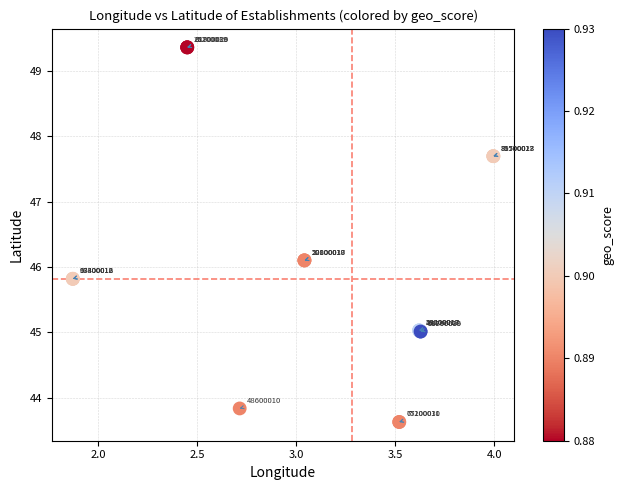

What Y value in the scatter plot is closest to 46?

46.1